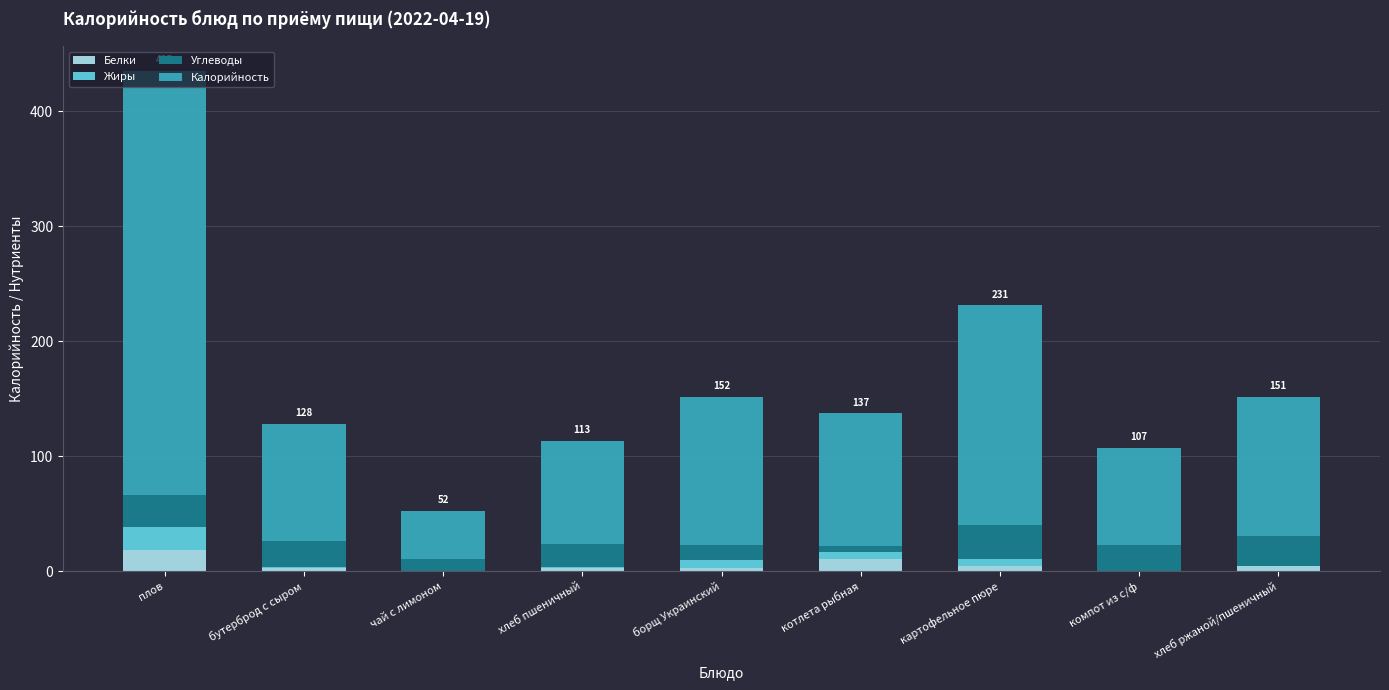

What is the sum of all Белки values?

45.5